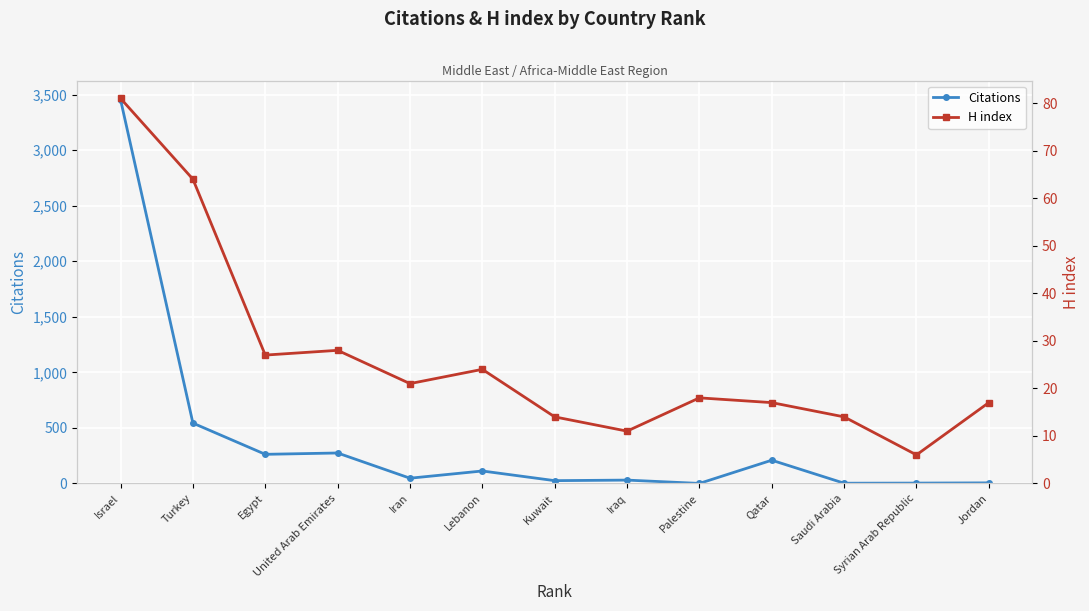

In H index, how many points are higher than both neighbors (excluding endpoints)?

3